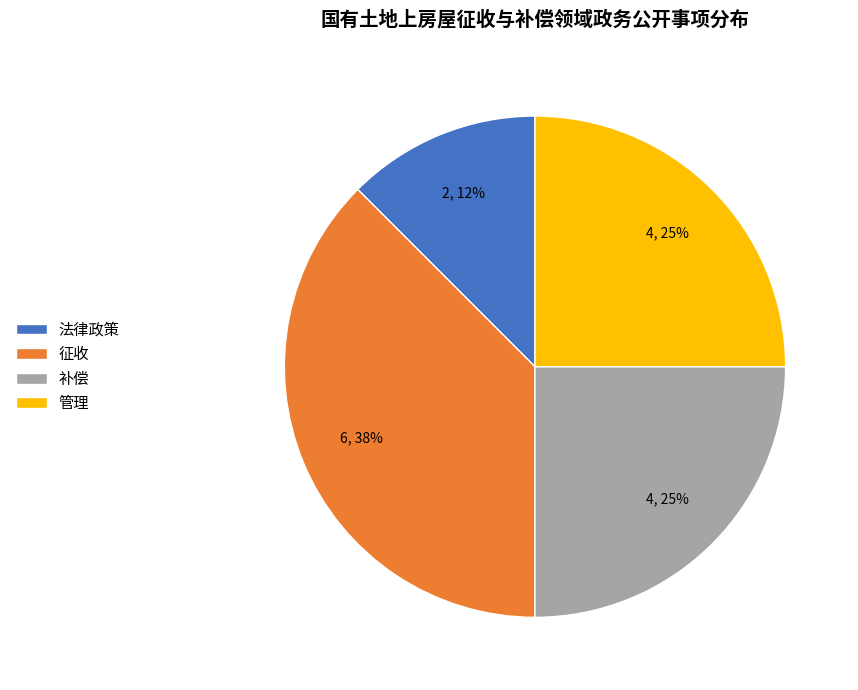

Does 管理 account for over 50% of the chart?

No